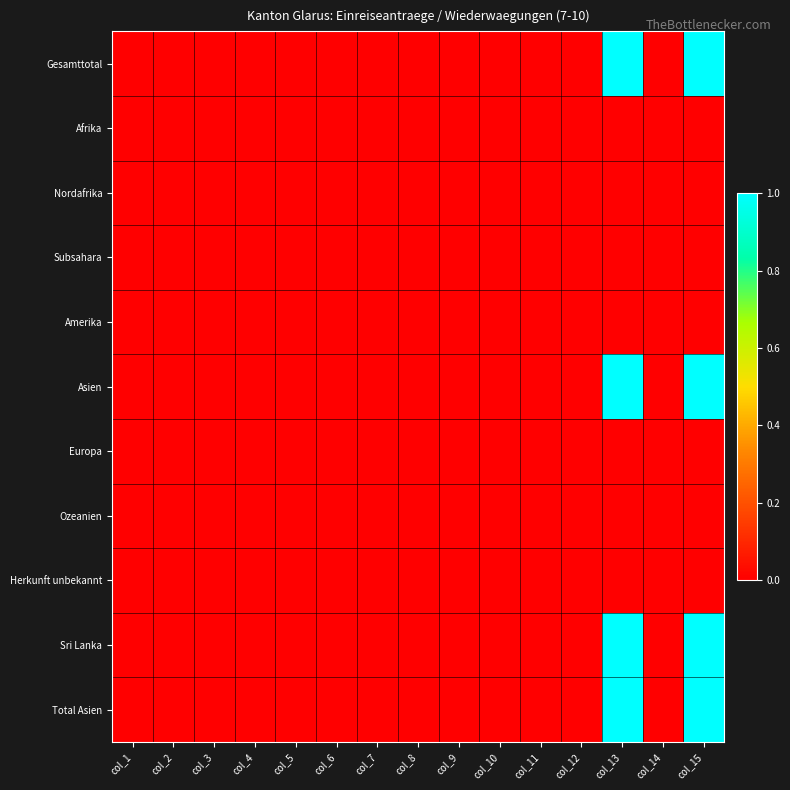

Which series has the largest range (max minus min)?

Gesamttotal